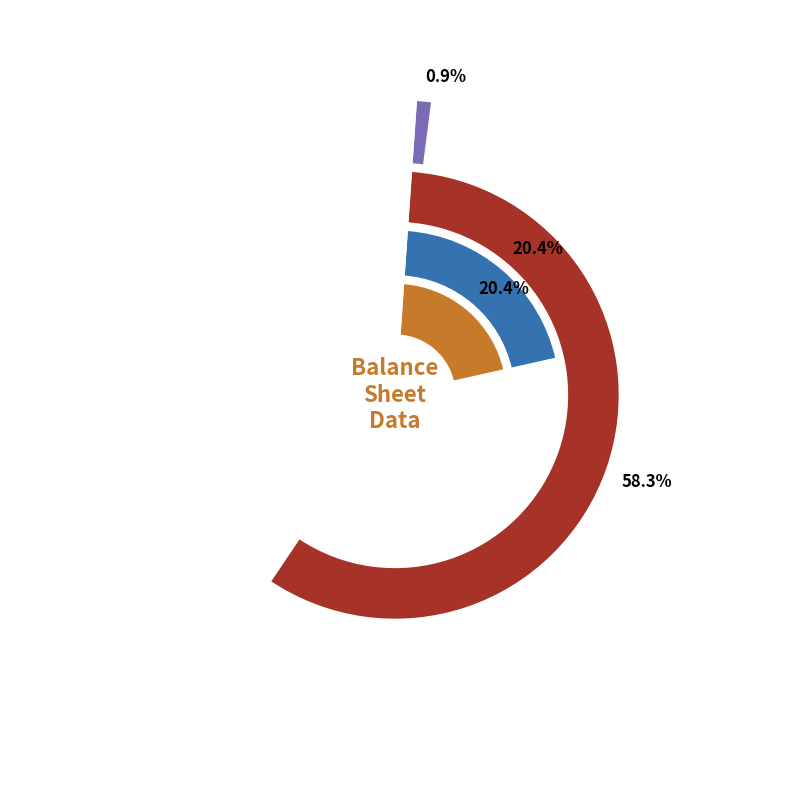

Is Common stock, shares outstanding the majority of the pie?

No